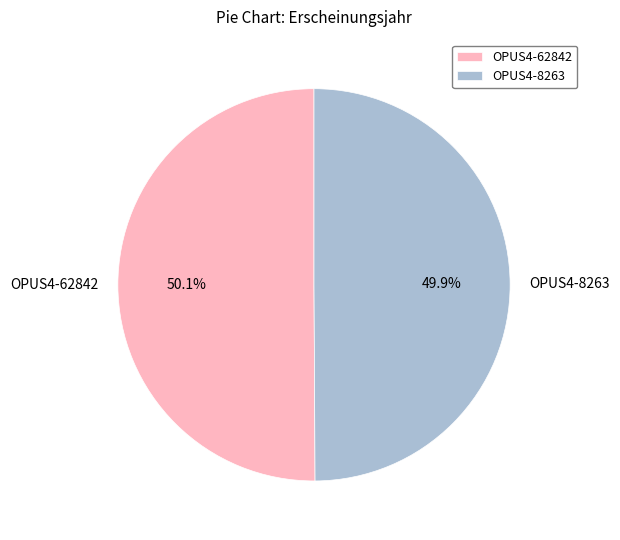

What is the total percentage of OPUS4-8263 and OPUS4-62842?

100.0%